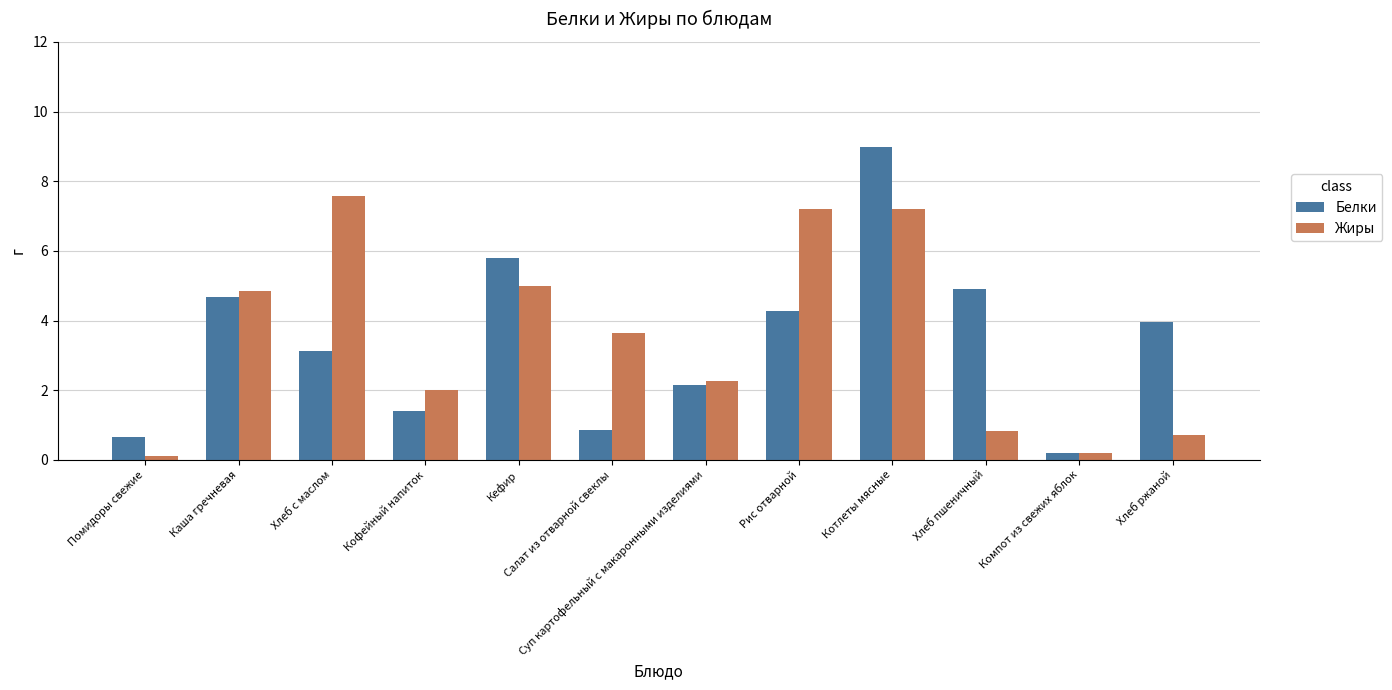

Which series has the widest spread of values?

Белки